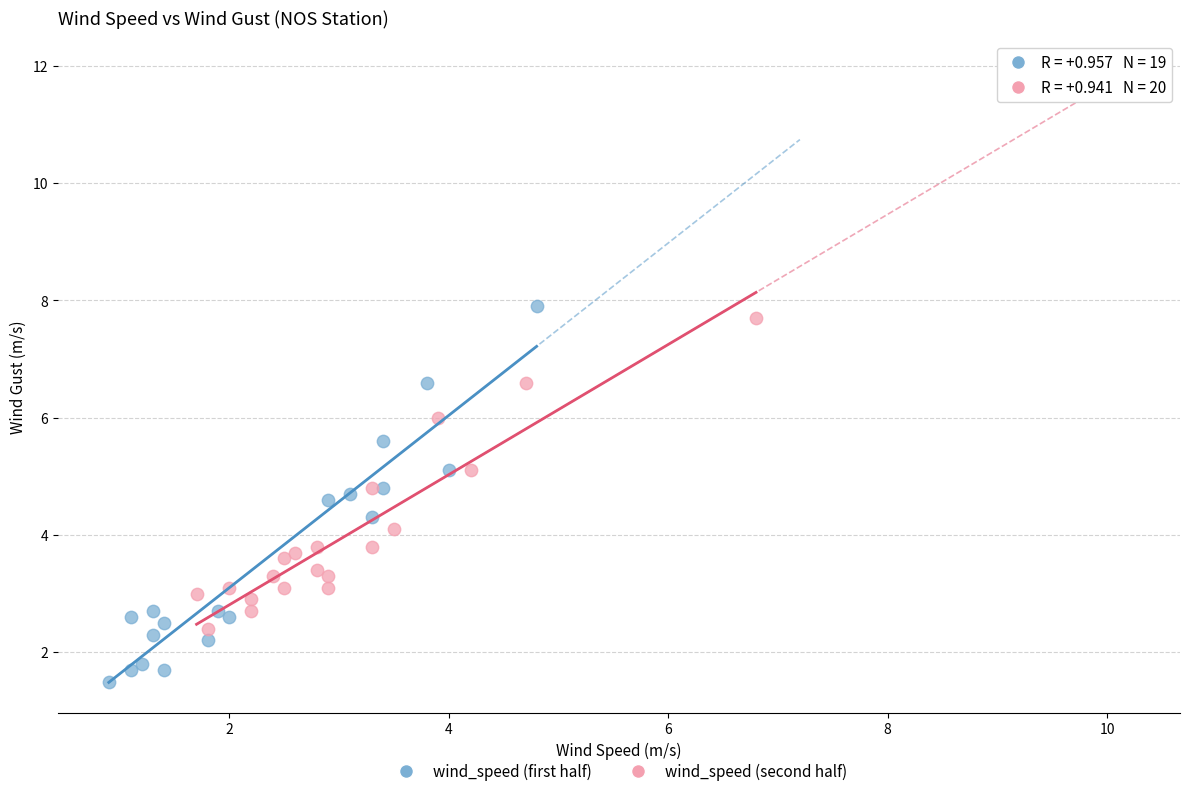

Which series contains the lowest Y value?

wind_speed (first half)